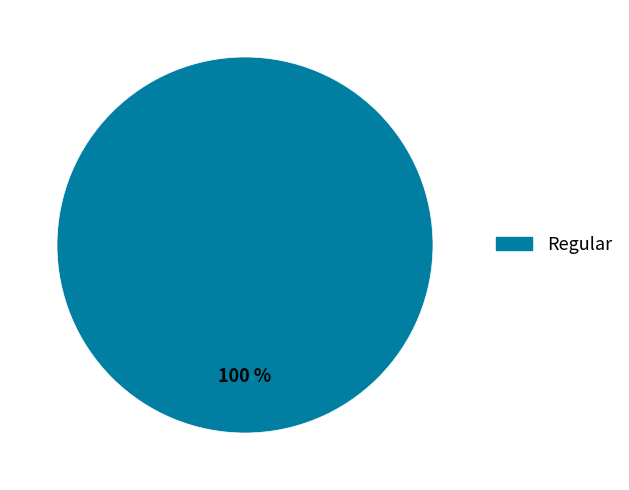

How many segments does this pie chart have?

1